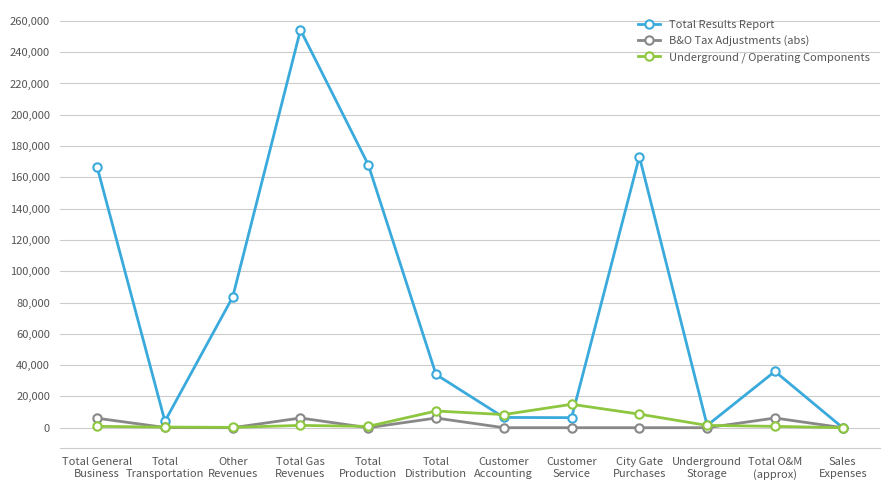

What is the total value across all series at Total General
Business?

173541